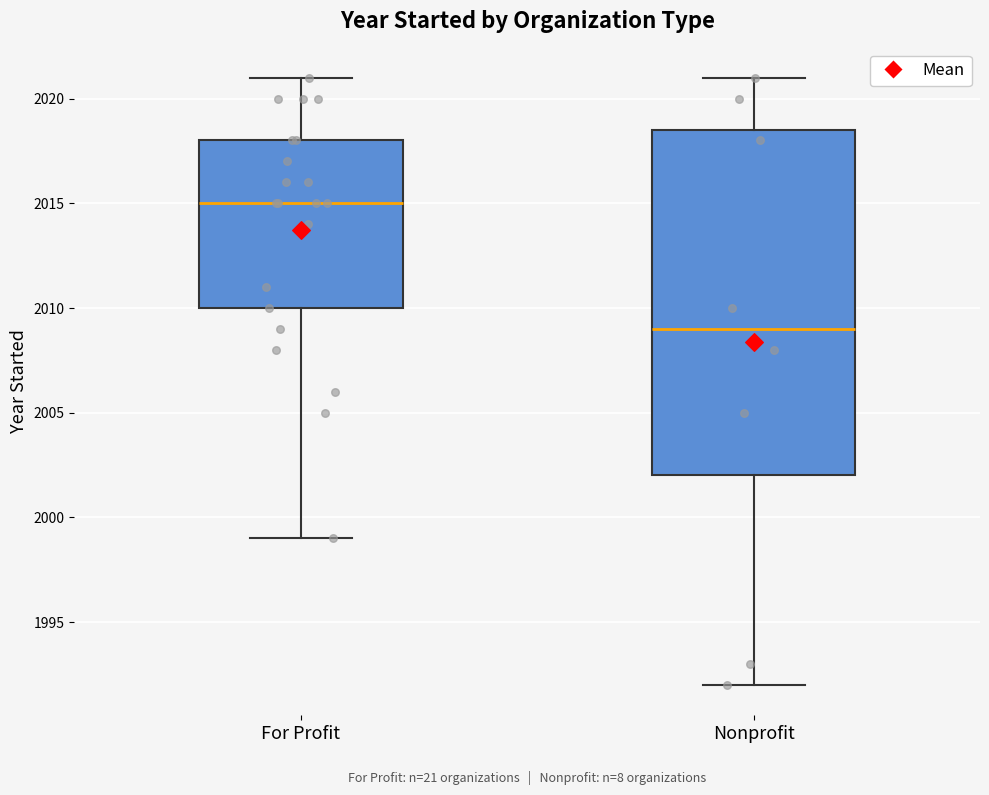

Reading left to right, read every box against the y-axis: the position of its median line, the range the box covers, and the ends of its whiskers. The values are not printed on the chart, so give them approximately, as read against the axis.

For Profit: median 2015.0, box 2010.0 to 2018.0, whiskers 1999.0 to 2021.0
Nonprofit: median 2009.0, box 2002.0 to 2018.5, whiskers 1992.0 to 2021.0